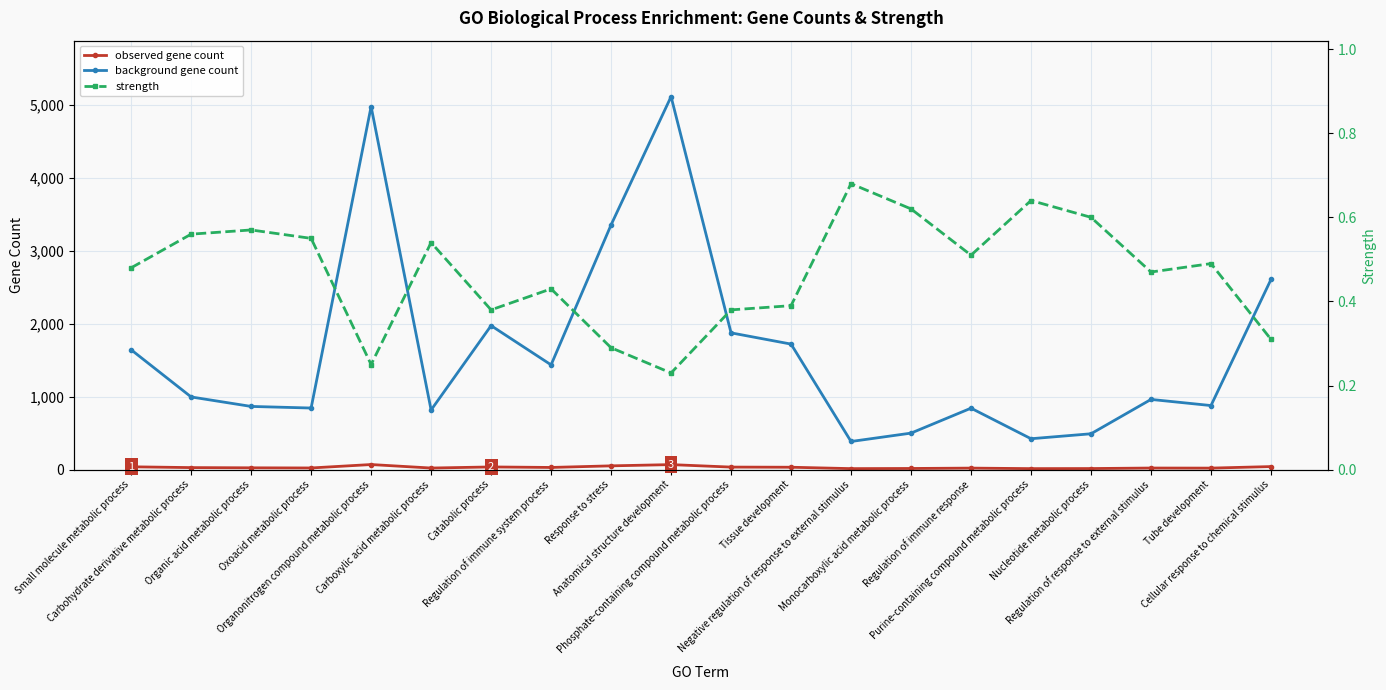

Reading right to left, transcribe all the data shown in this chart.

background gene count: Cellular response to chemical stimulus=2609.0	Tube development=880.0	Regulation of response to external stimulus=964.0	Nucleotide metabolic process=493.0	Purine-containing compound metabolic process=425.0	Regulation of immune response=844.0	Monocarboxylic acid metabolic process=502.0	Negative regulation of response to external stimulus=387.0	Tissue development=1723.0	Phosphate-containing compound metabolic process=1877.0	Anatomical structure development=5117.0	Response to stress=3358.0	Regulation of immune system process=1438.0	Catabolic process=1976.0	Carboxylic acid metabolic process=819.0	Organonitrogen compound metabolic process=4981.0	Oxoacid metabolic process=846.0	Organic acid metabolic process=868.0	Carbohydrate derivative metabolic process=998.0	Small molecule metabolic process=1645.0
observed gene count: Cellular response to chemical stimulus=43.0	Tube development=22.0	Regulation of response to external stimulus=23.0	Nucleotide metabolic process=16.0	Purine-containing compound metabolic process=15.0	Regulation of immune response=22.0	Monocarboxylic acid metabolic process=17.0	Negative regulation of response to external stimulus=15.0	Tissue development=34.0	Phosphate-containing compound metabolic process=36.0	Anatomical structure development=70.0	Response to stress=53.0	Regulation of immune system process=31.0	Catabolic process=38.0	Carboxylic acid metabolic process=23.0	Organonitrogen compound metabolic process=71.0	Oxoacid metabolic process=24.0	Organic acid metabolic process=26.0	Carbohydrate derivative metabolic process=29.0	Small molecule metabolic process=40.0
strength: Cellular response to chemical stimulus=0.3	Tube development=0.5	Regulation of response to external stimulus=0.5	Nucleotide metabolic process=0.6	Purine-containing compound metabolic process=0.6	Regulation of immune response=0.5	Monocarboxylic acid metabolic process=0.6	Negative regulation of response to external stimulus=0.7	Tissue development=0.4	Phosphate-containing compound metabolic process=0.4	Anatomical structure development=0.2	Response to stress=0.3	Regulation of immune system process=0.4	Catabolic process=0.4	Carboxylic acid metabolic process=0.5	Organonitrogen compound metabolic process=0.2	Oxoacid metabolic process=0.6	Organic acid metabolic process=0.6	Carbohydrate derivative metabolic process=0.6	Small molecule metabolic process=0.5